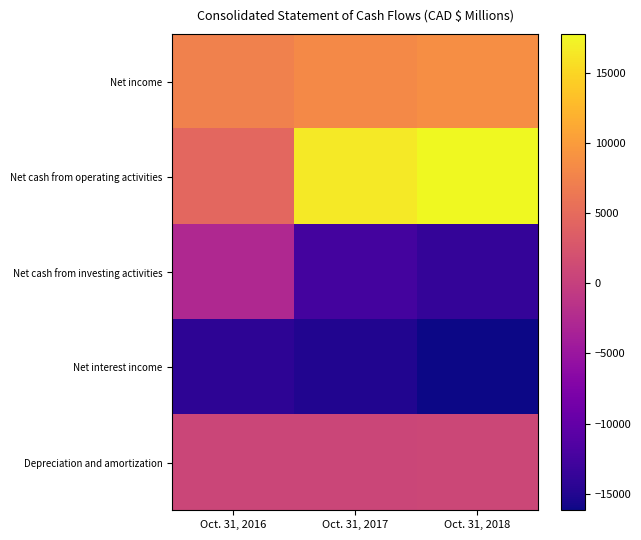

At which category does the chart reach its minimum across all series?

Oct. 31, 2018